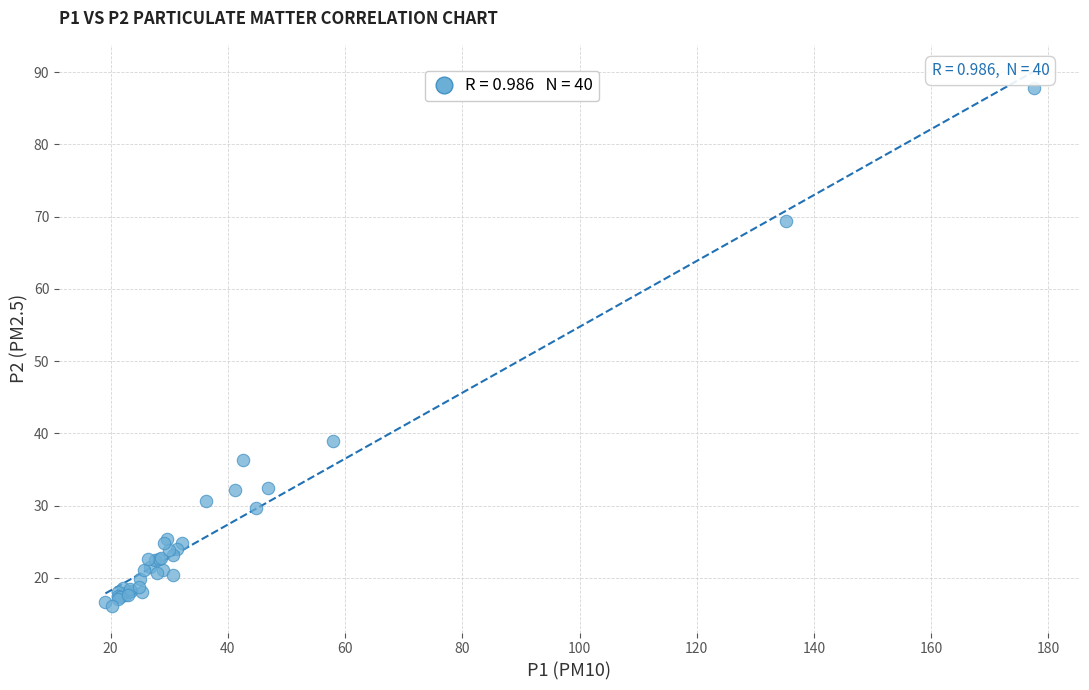

What Y value in the scatter plot is closest to 51?

39.0